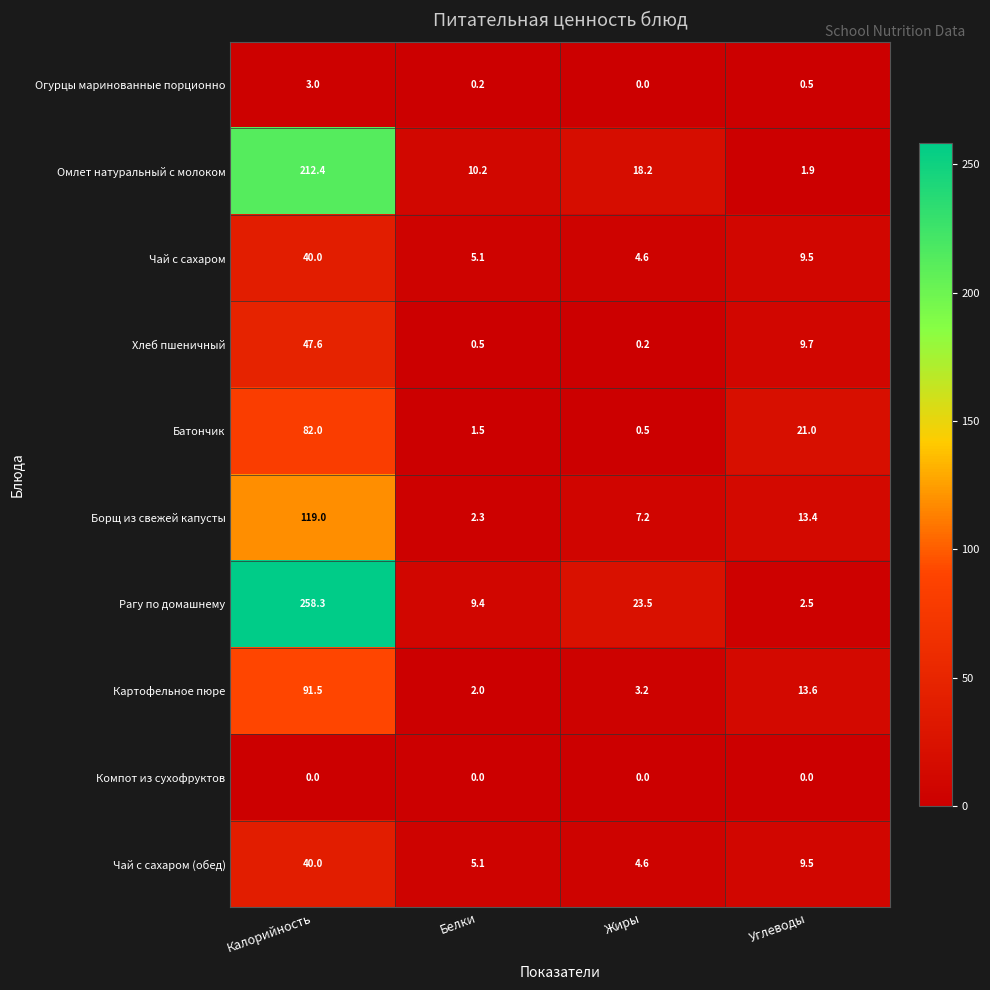

List the labels in order of Борщ из свежей капусты value, smallest first.

Белки, Жиры, Углеводы, Калорийность